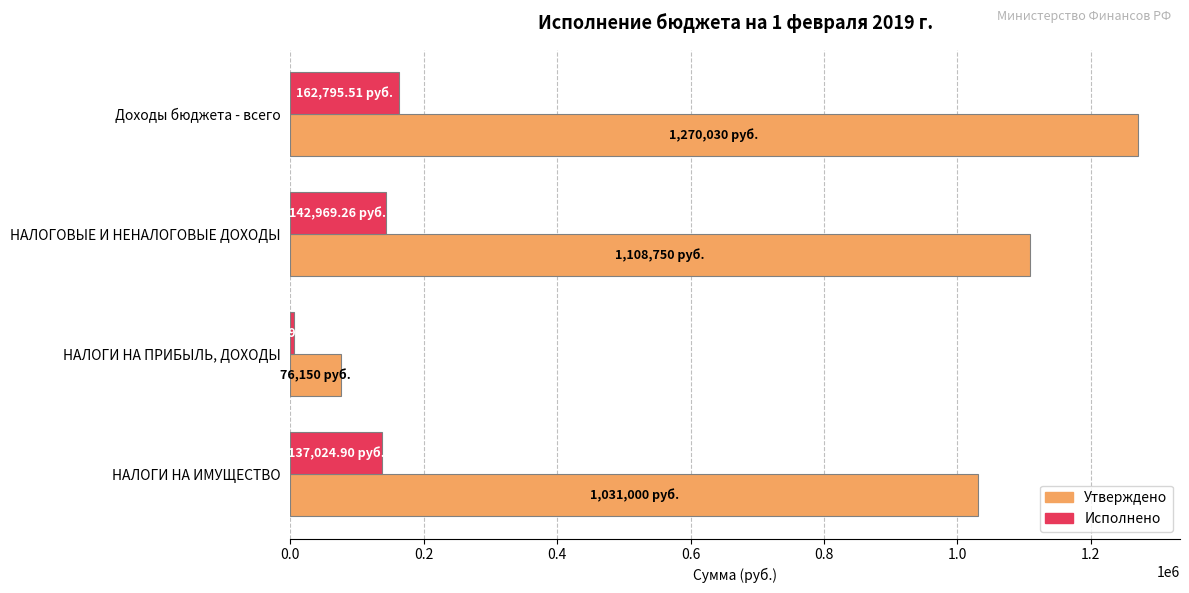

Rank the categories by Исполнено value from highest to lowest.

Доходы бюджета - всего, НАЛОГОВЫЕ И НЕНАЛОГОВЫЕ ДОХОДЫ, НАЛОГИ НА ИМУЩЕСТВО, НАЛОГИ НА ПРИБЫЛЬ, ДОХОДЫ